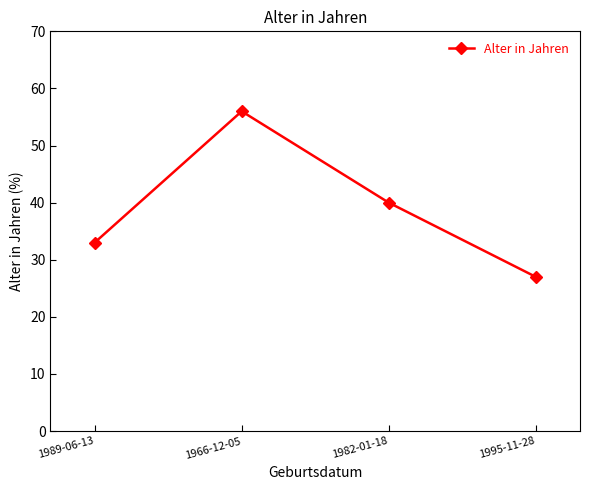

How many distinct data groups are displayed?

1